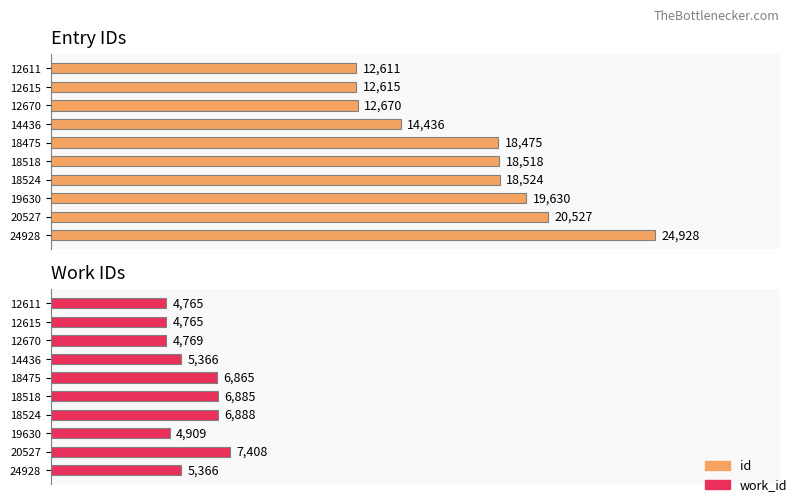

Which has a higher value, 4 or 6?

6